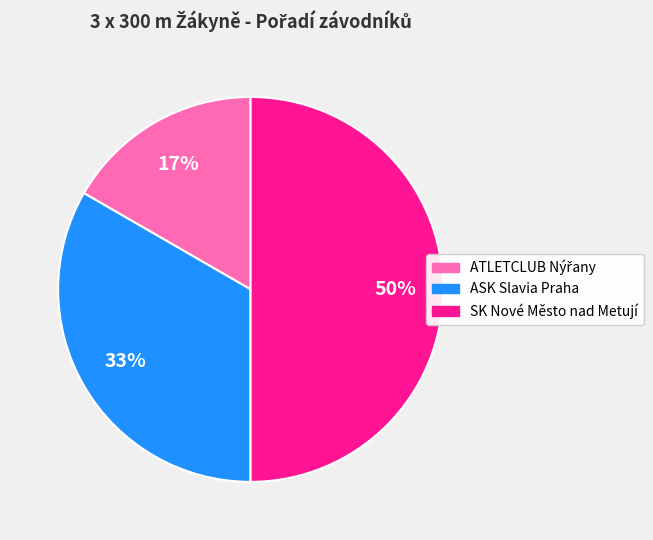

To the nearest percent, what is the average slice percentage?

33%